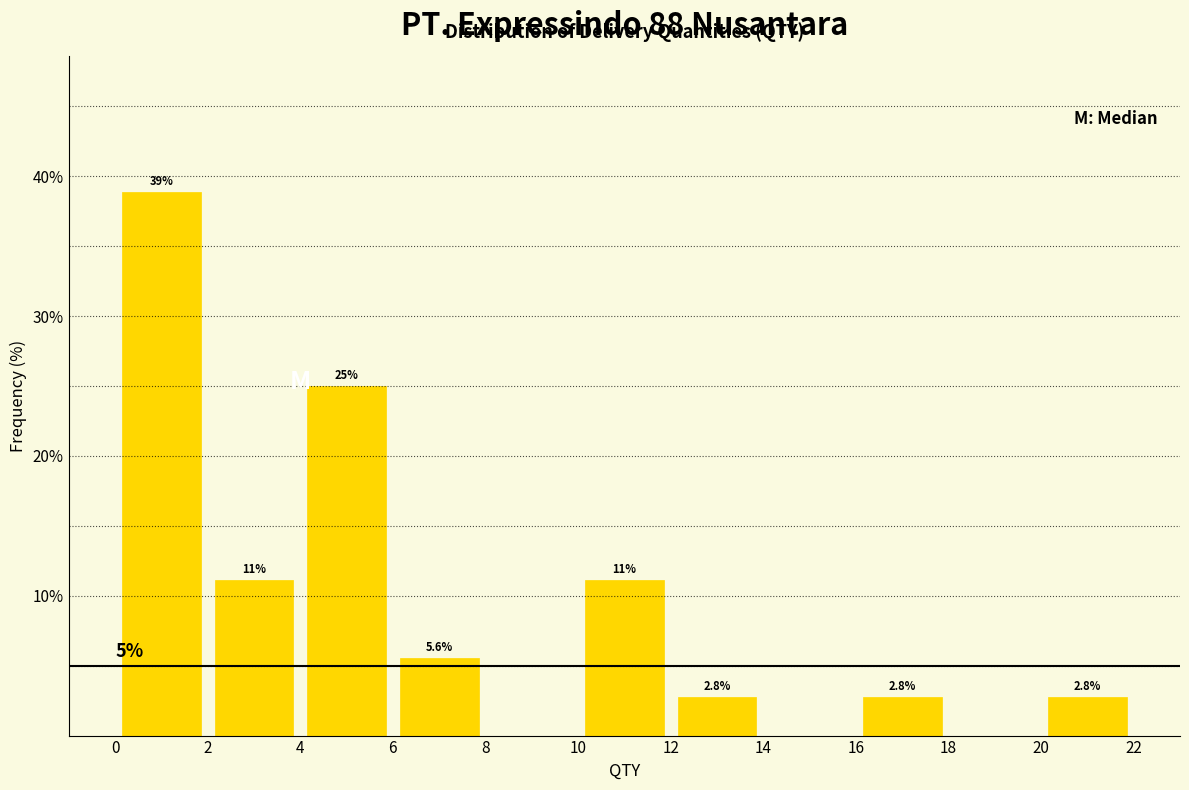

Which range on the x-axis has the tallest bar?

0 to 2